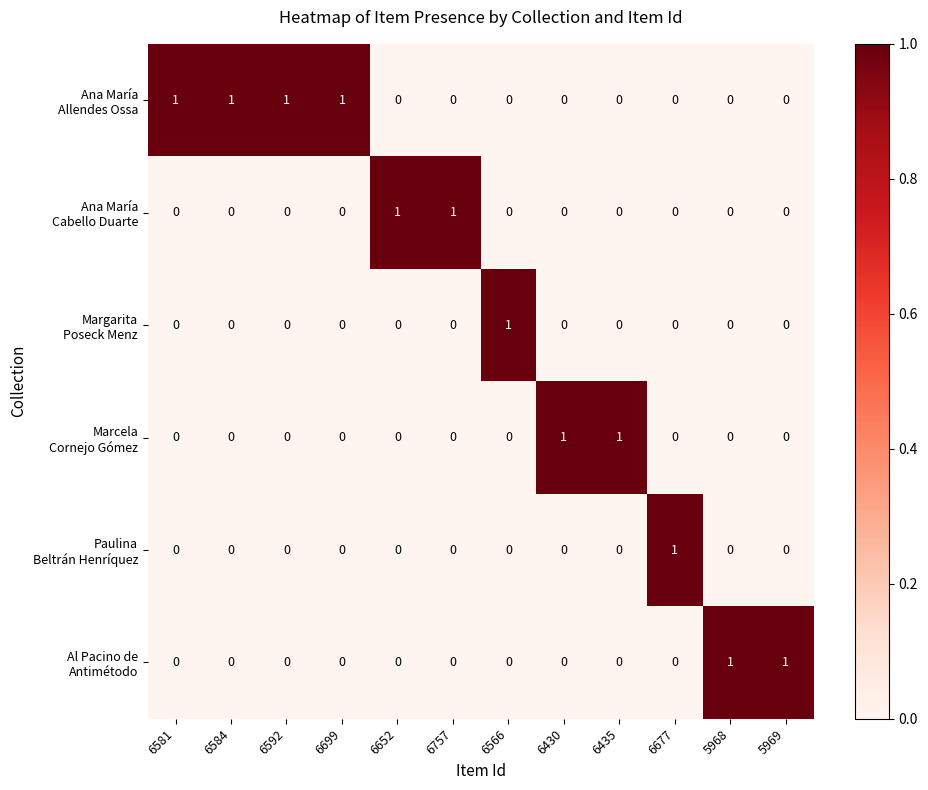

At how many categories does at least one series exceed 0?

12